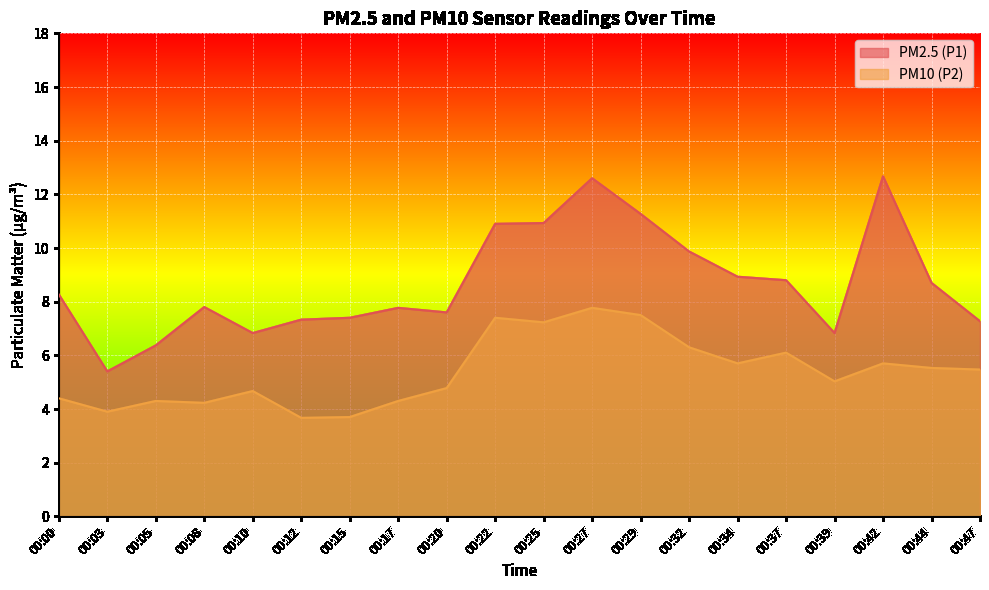

True or false: PM2.5 (P1) and PM10 (P2) cross at least once.

False